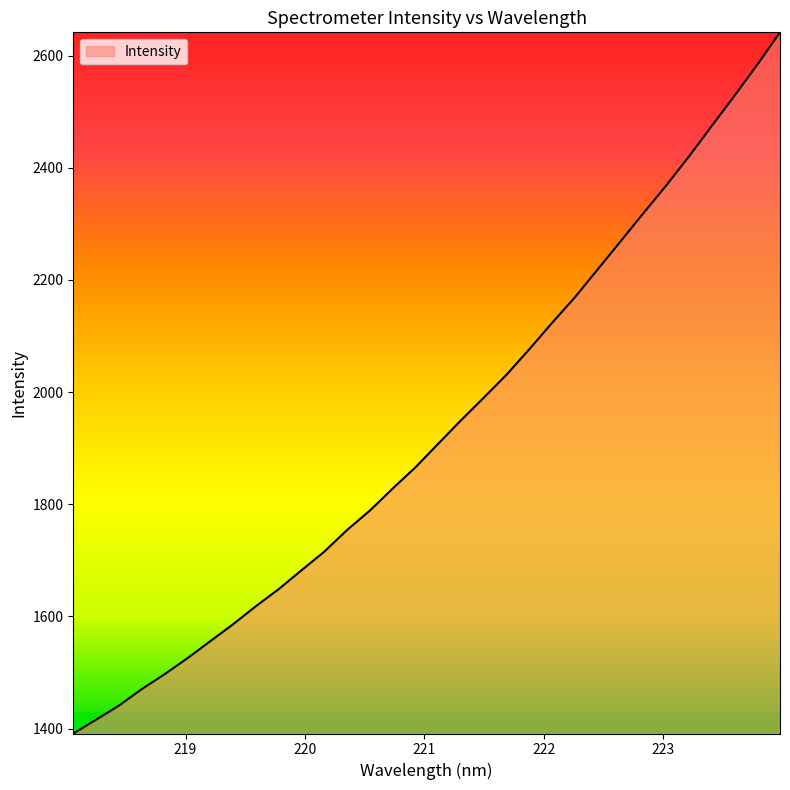

True or false: the data has more than 2 interior local peaks.

False